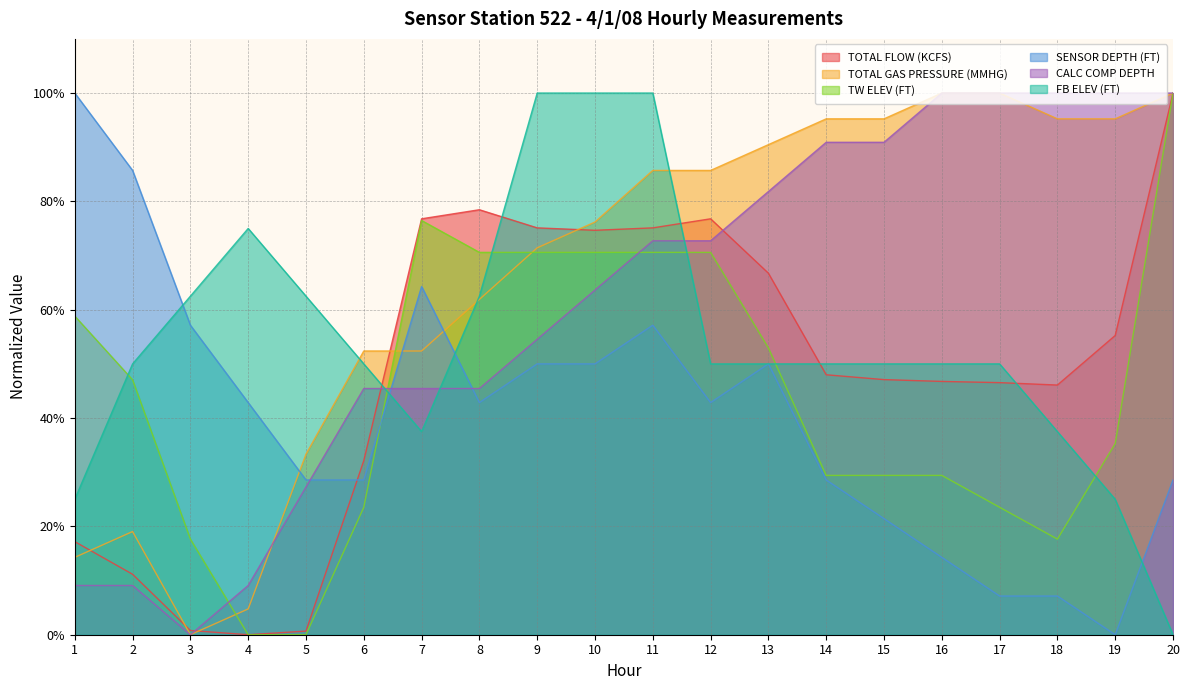

How many values in TW ELEV (FT) are above zero?

18